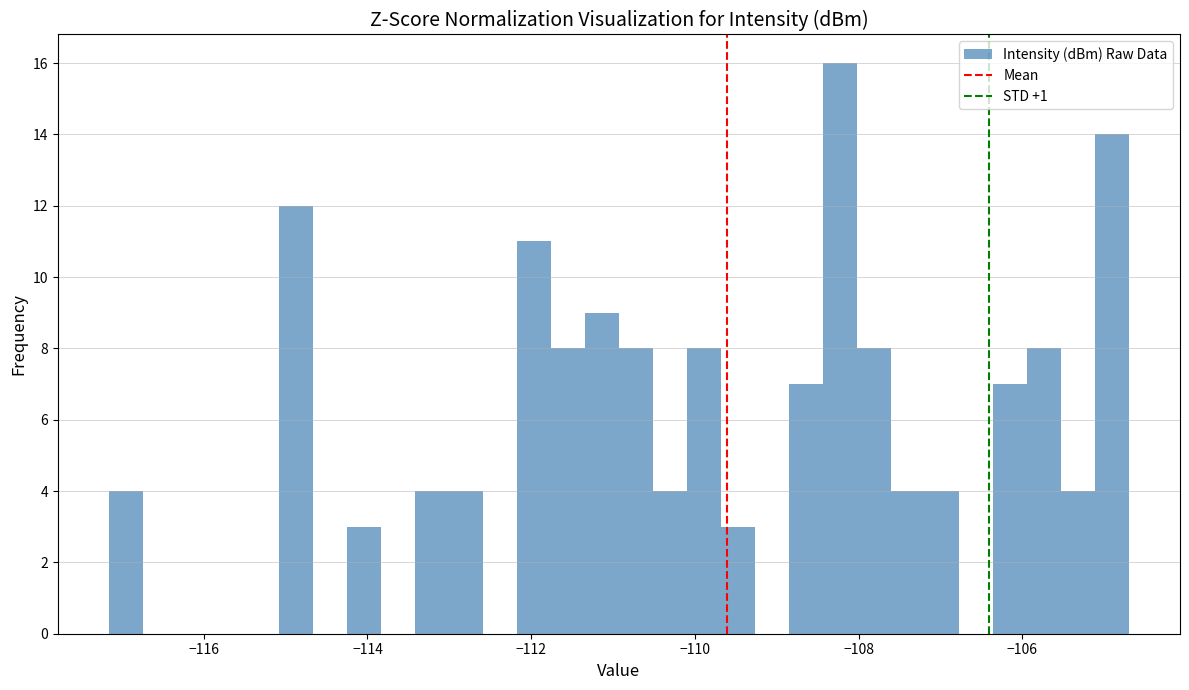

Read against the x-axis, roughly where is the centre of the tallest bar?

-108.2